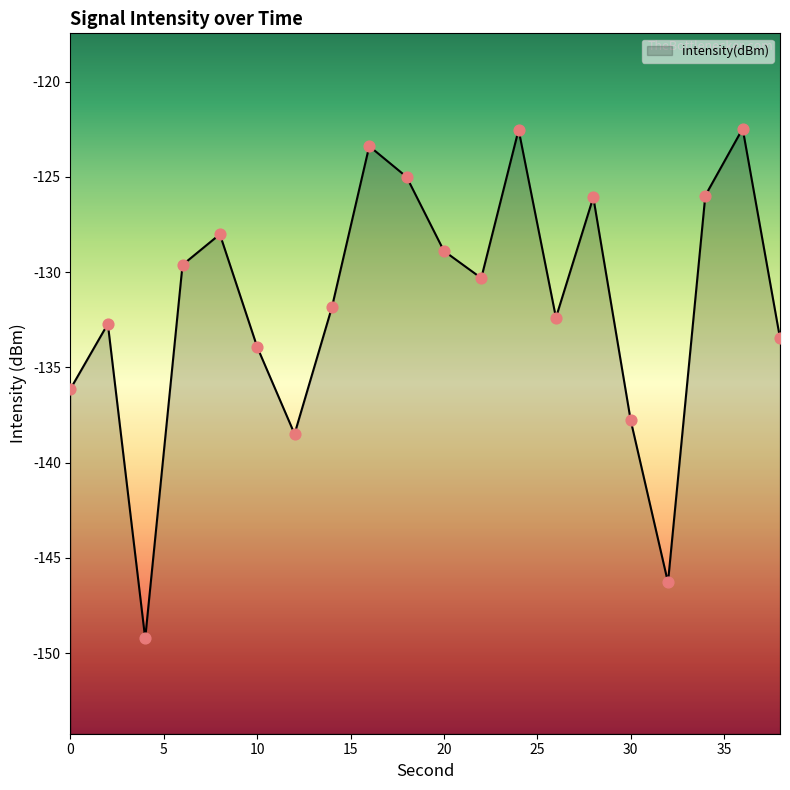

What is the change in value from 8 to 24?

+5.5